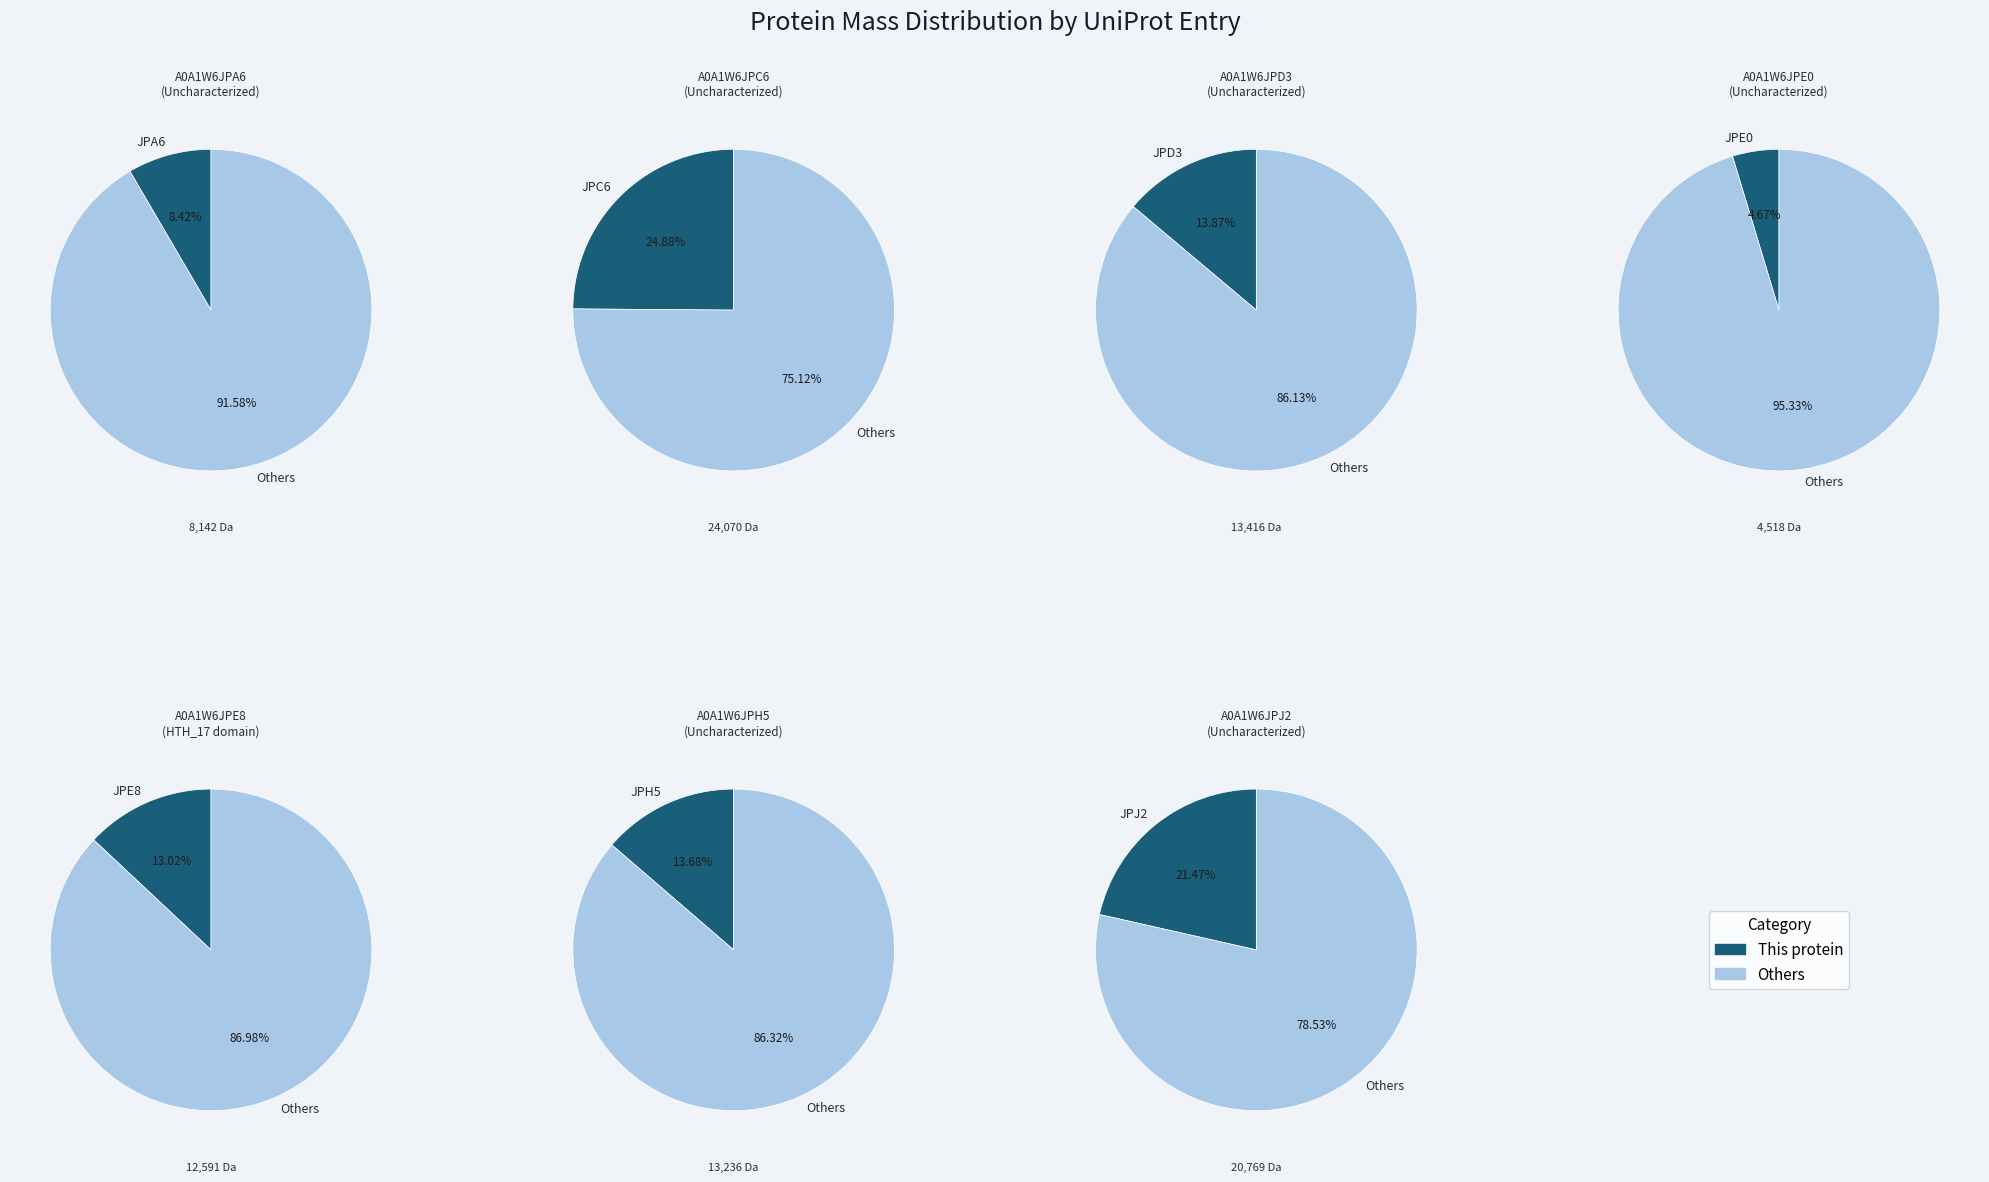

True or false: A0A1W6JPJ2 accounts for 31% of the total.

False